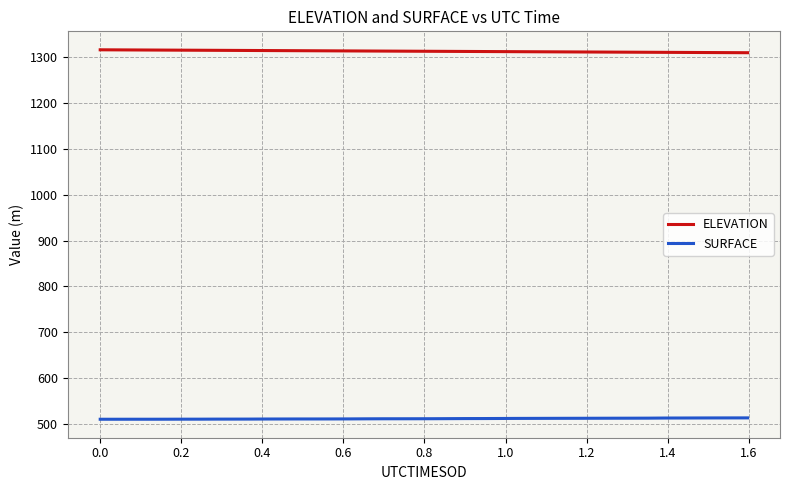

True or false: ELEVATION and SURFACE cross at least once.

False